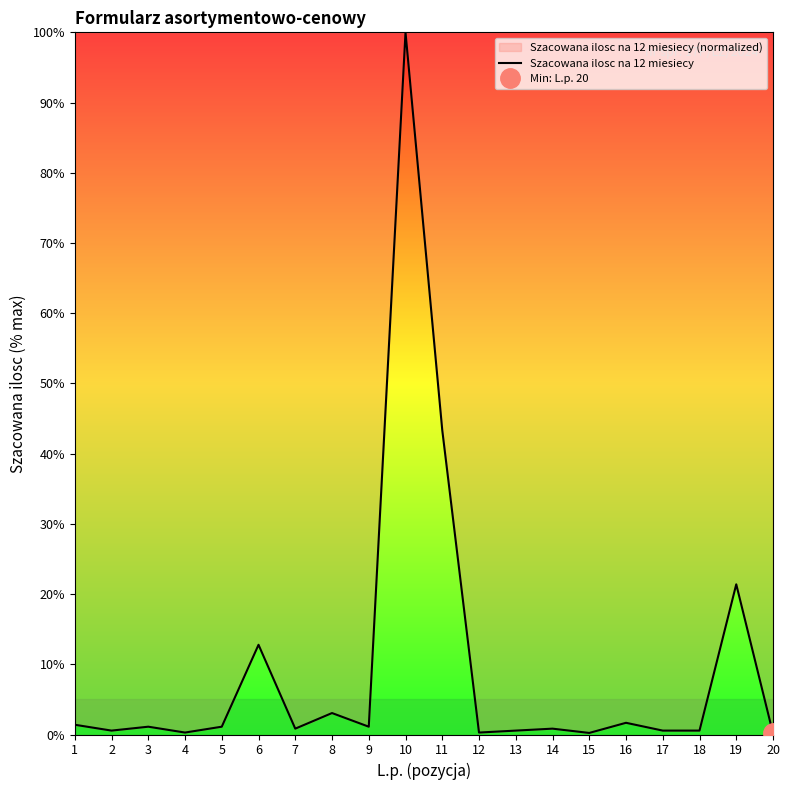

What is the maximum value shown in the chart?

100.0